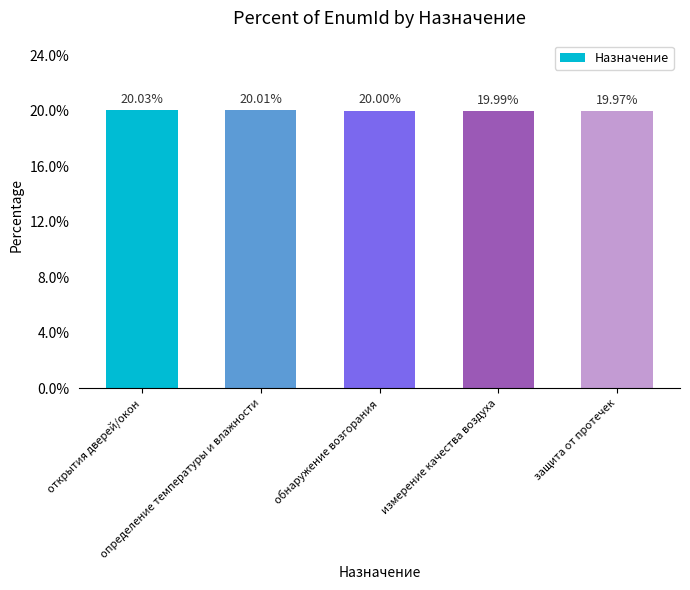

List the labels in order of value, smallest first.

защита от протечек, измерение качества воздуха, обнаружение возгорания, определение температуры и влажности, открытия дверей/окон